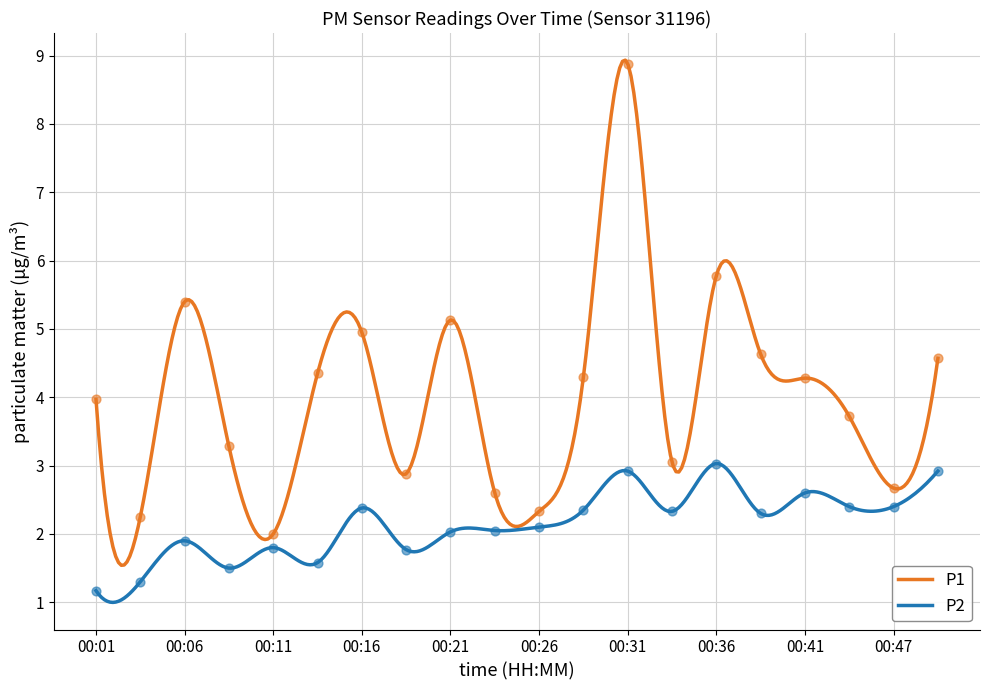

What is the total value across all series at 00:28?

6.7